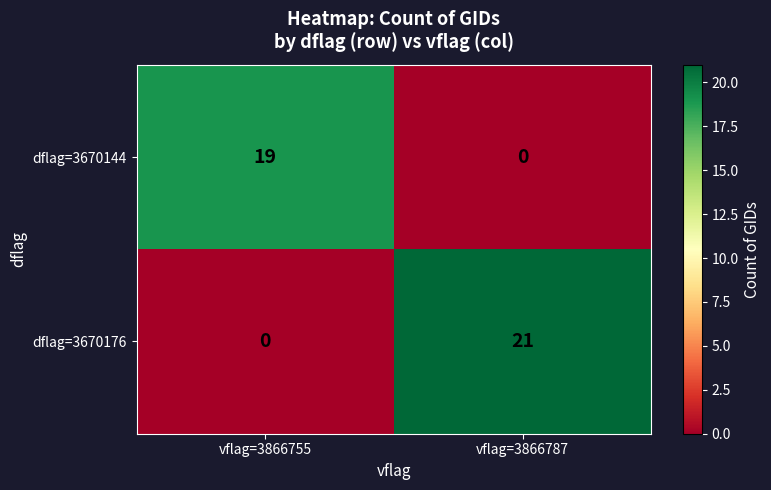

Rank the series by their average value, from lowest to highest.

dflag=3670144, dflag=3670176